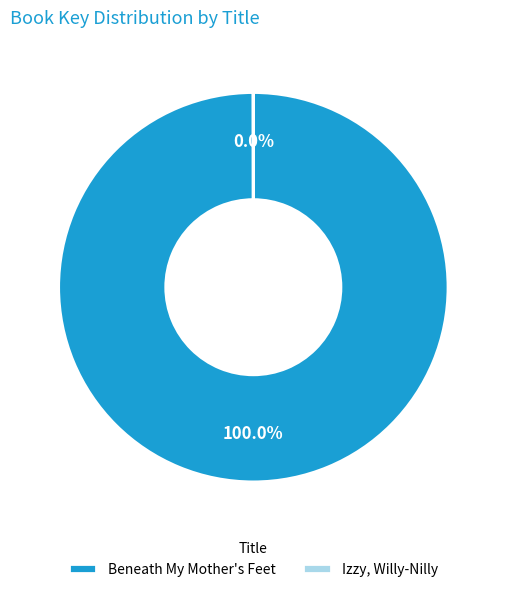

Which slice represents more than half of the pie?

Beneath My Mother's Feet